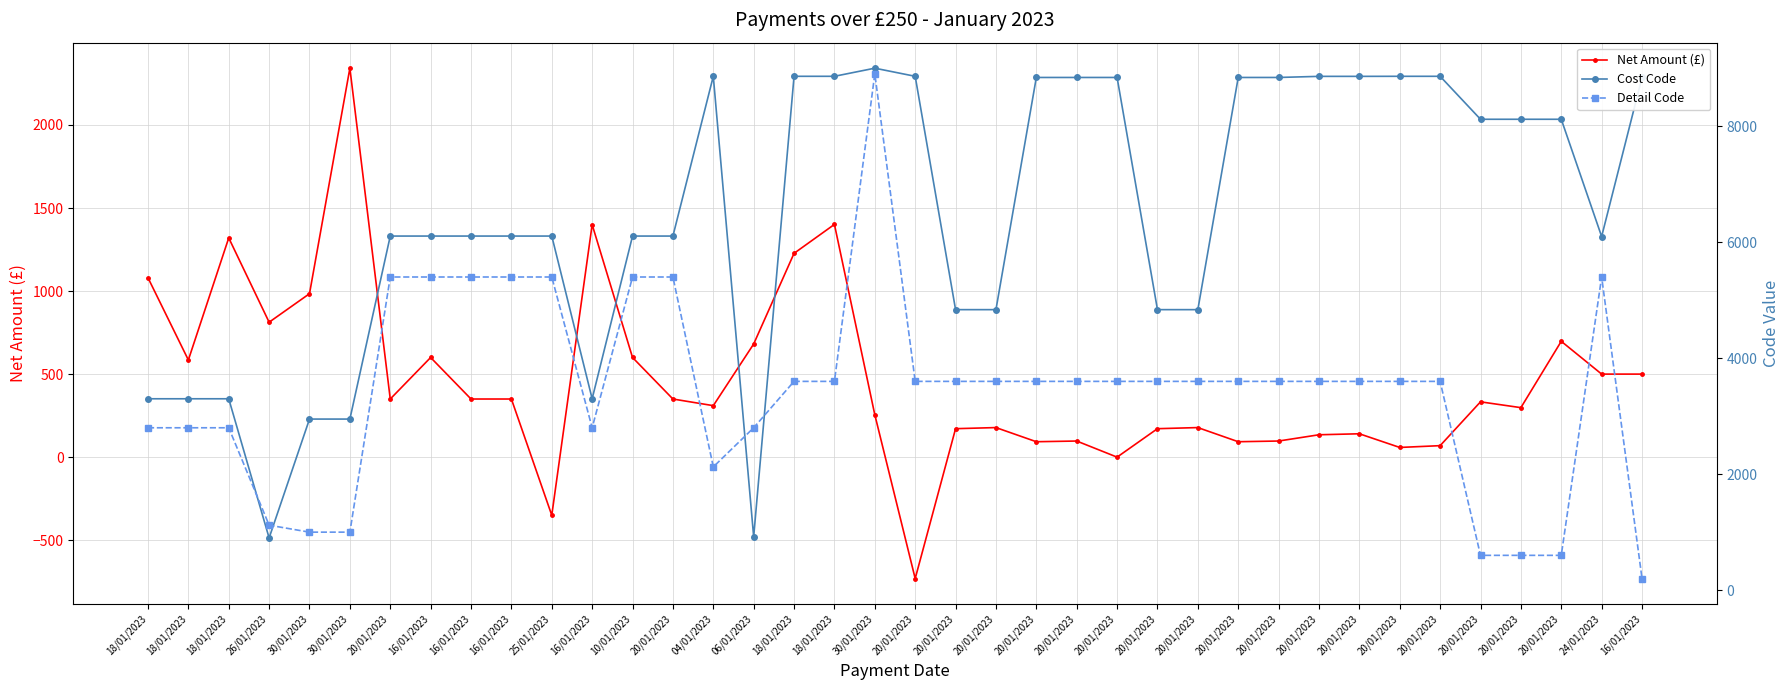

What is the label of the 17th point from the right?

20/01/2023